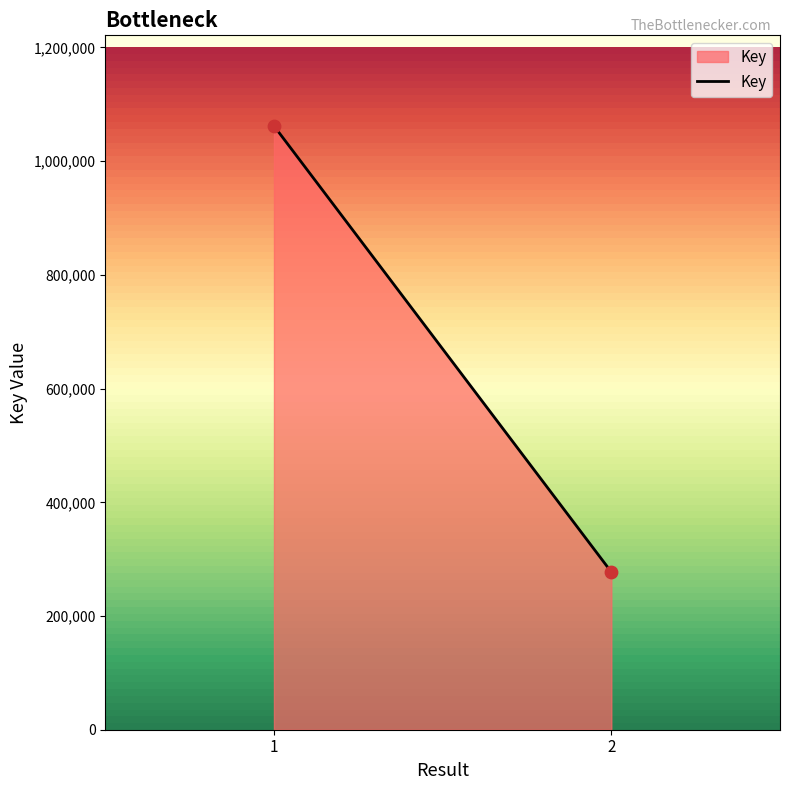

What is the range of Y values (max minus min)?

784606